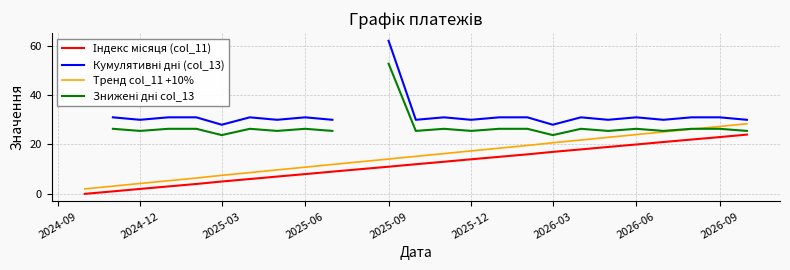

True or false: Індекс місяця (col_11) and Кумулятивні дні (col_13) intersect in this chart.

False